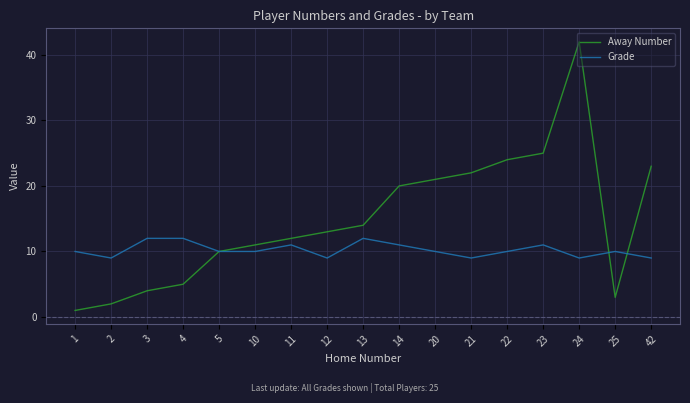

At which label is Away Number closest to 21?

20